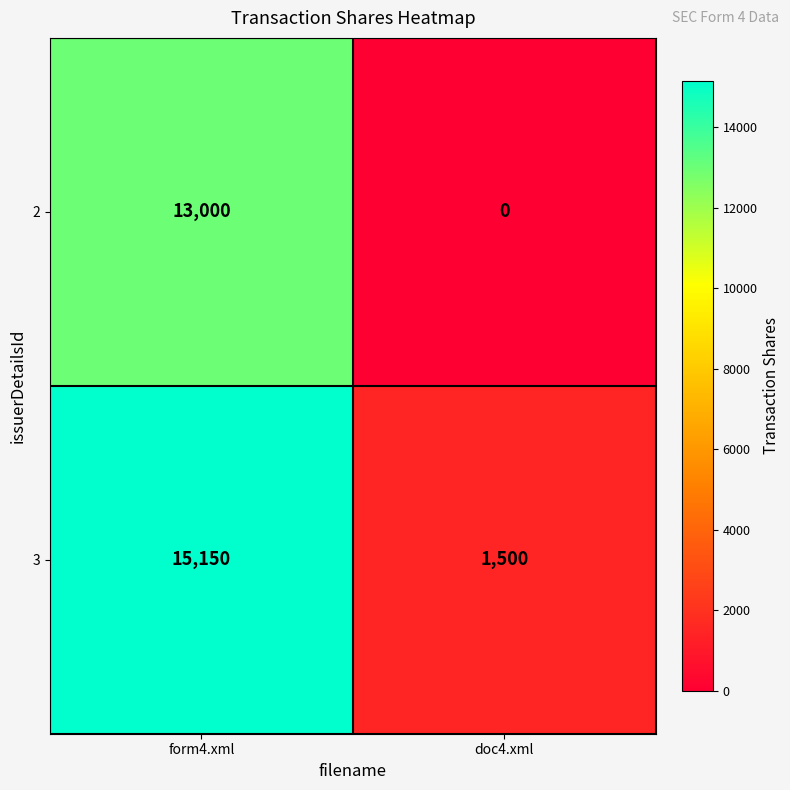

Which category has the lowest value in the 3 series?

doc4.xml